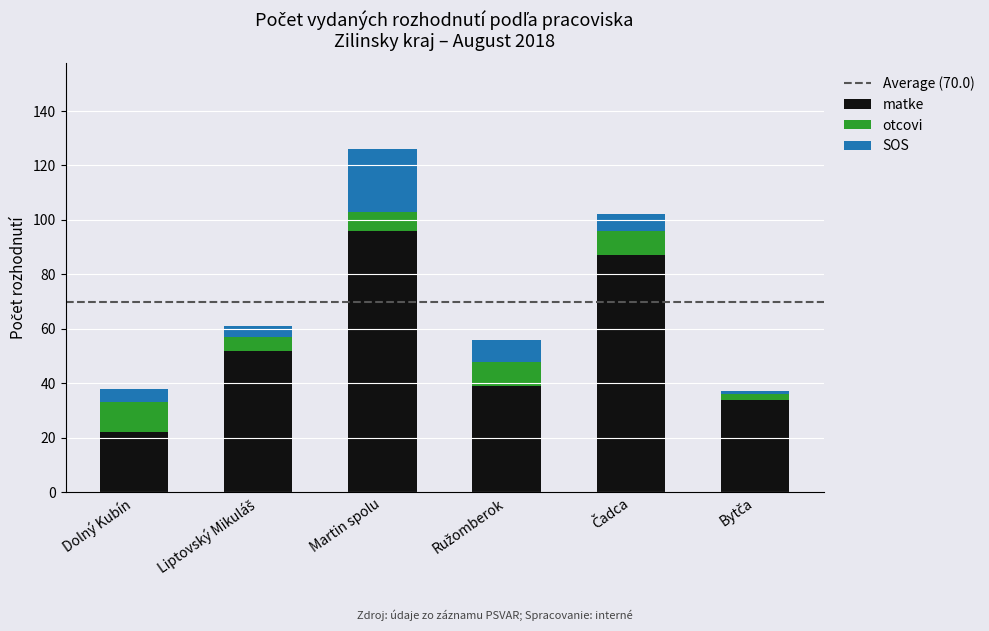

What is the sum of all matke values?

330